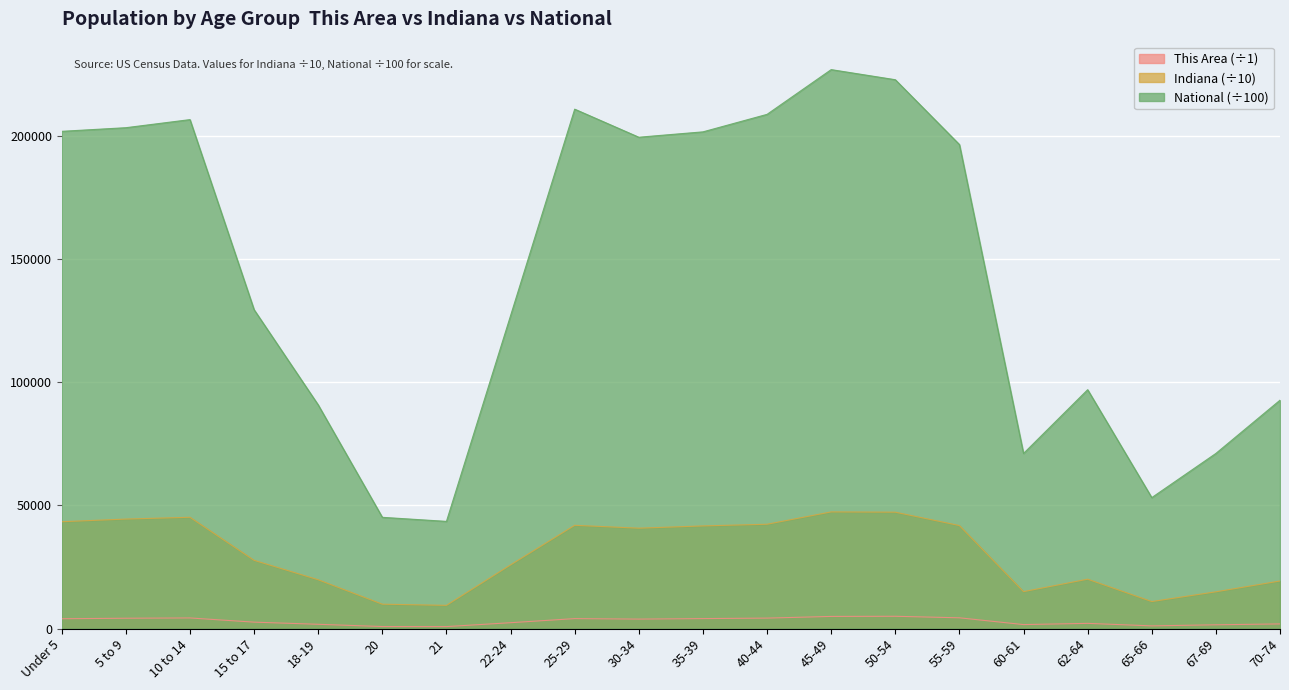

Between 20 and 22-24, which is larger?

22-24